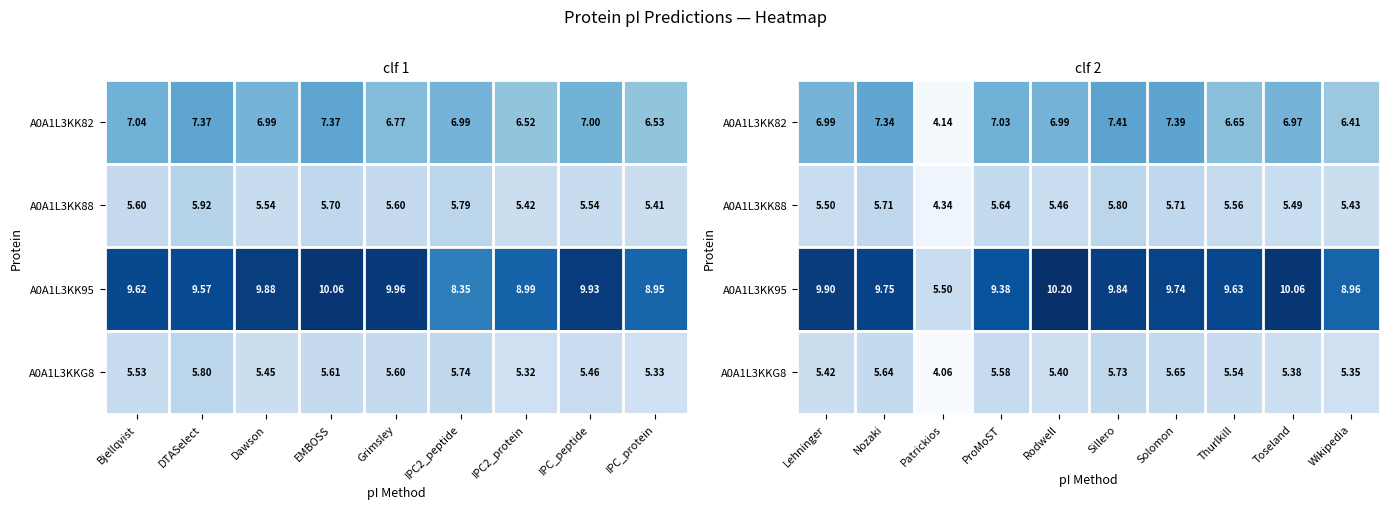

Which series has the largest total across all categories?

A0A1L3KK95